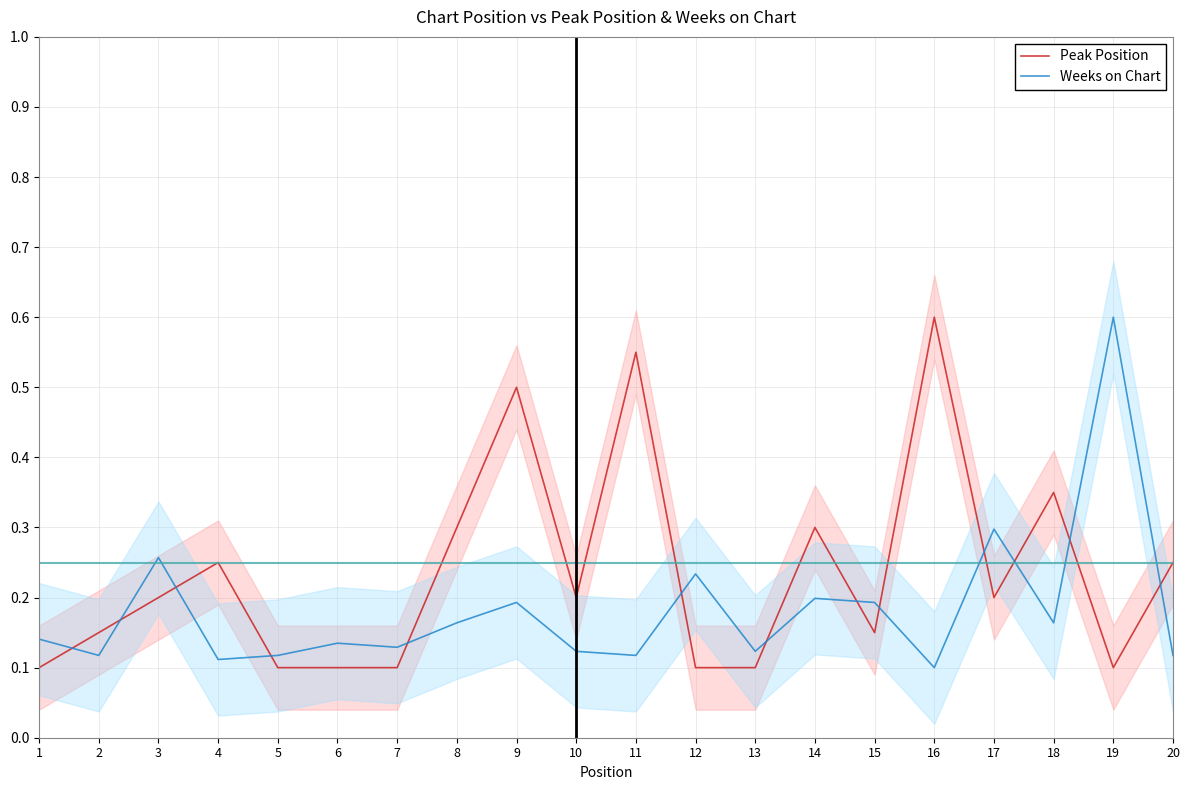

Which has a higher value, 18 or 16?

16